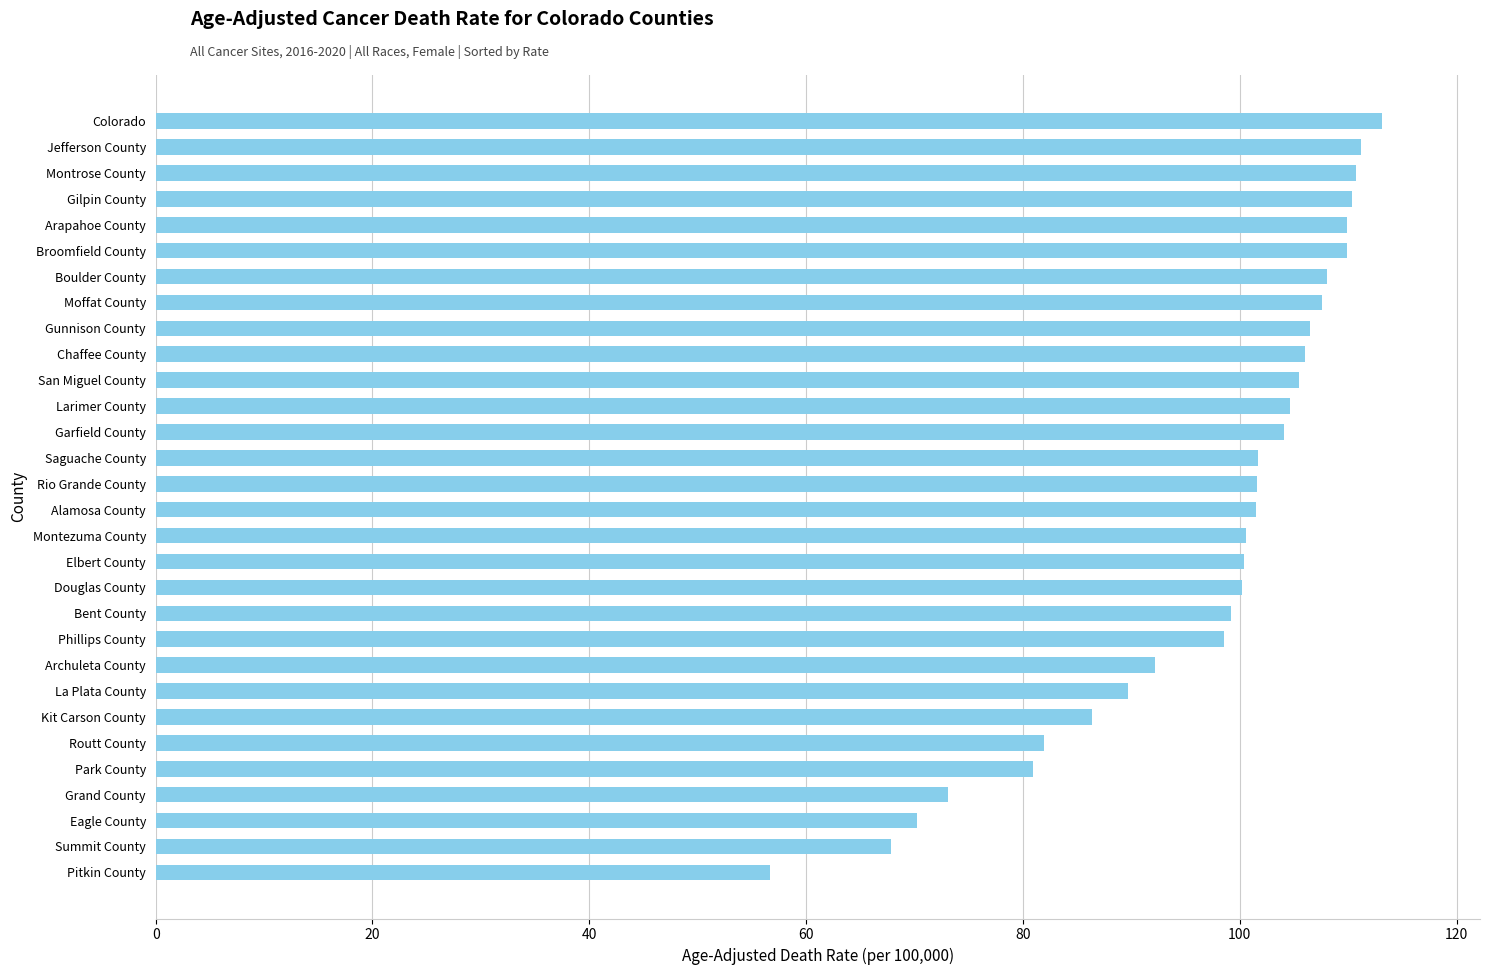

Are the bars horizontal?

Yes